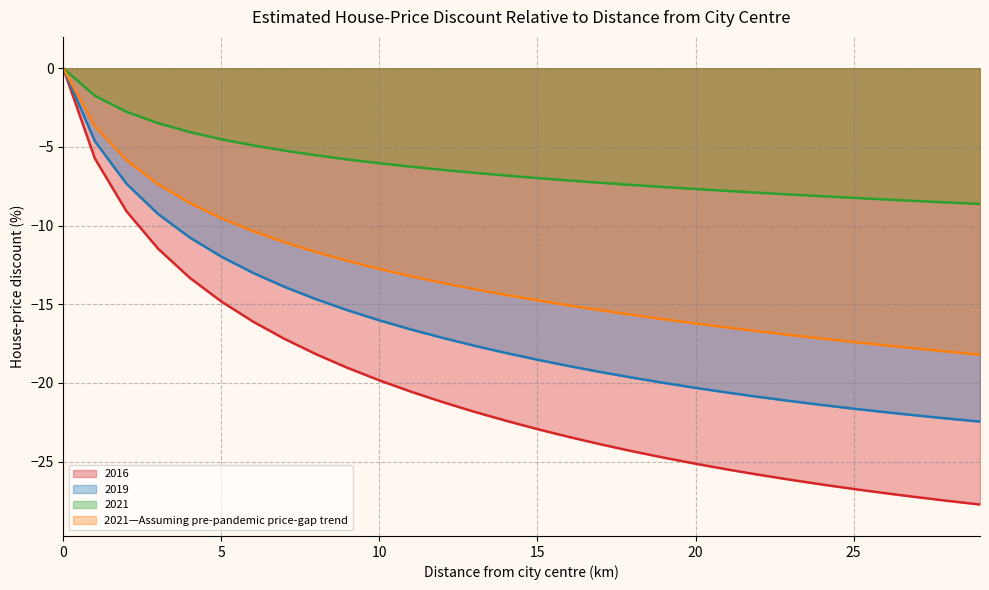

What is the value of the 2021 point at the 5th from the left?

-4.0